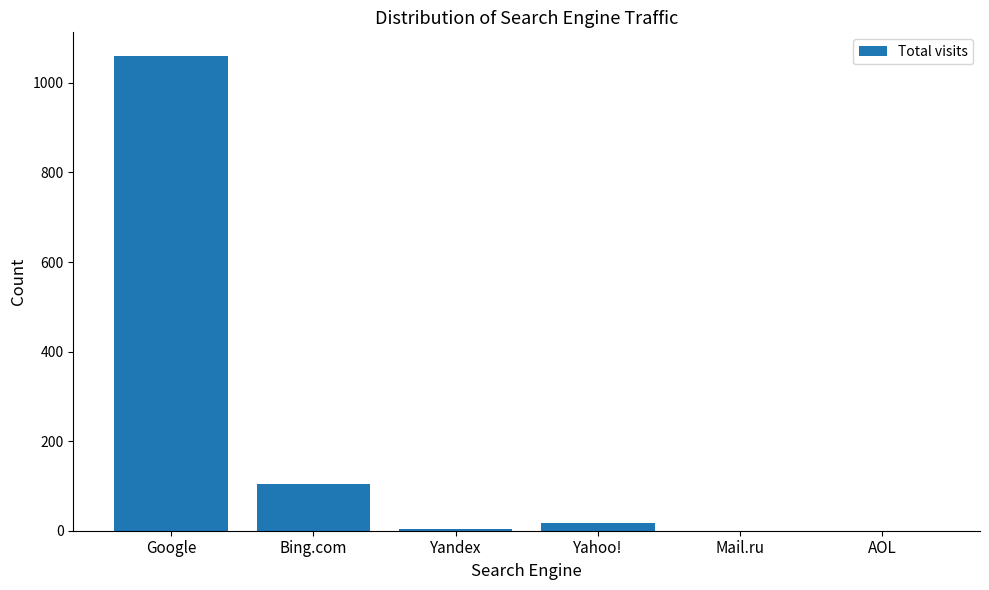

Which label corresponds to the largest value in the chart?

Google